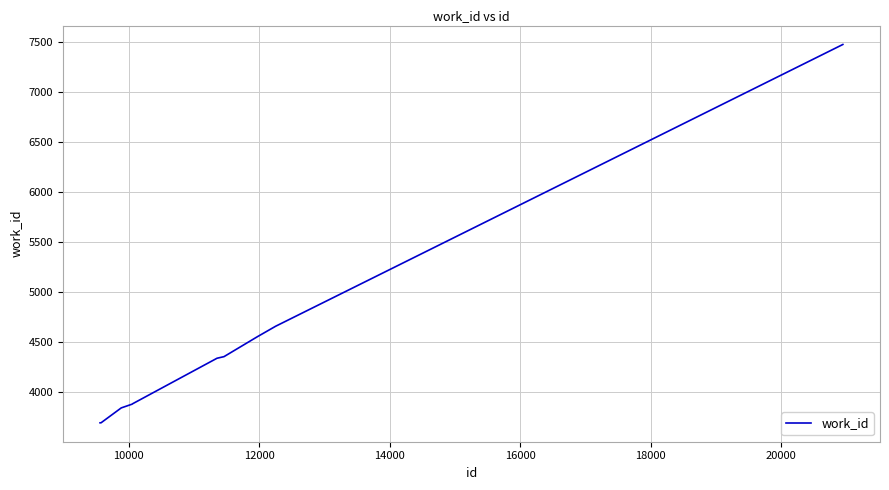

What is the difference between the maximum and minimum values?

3780